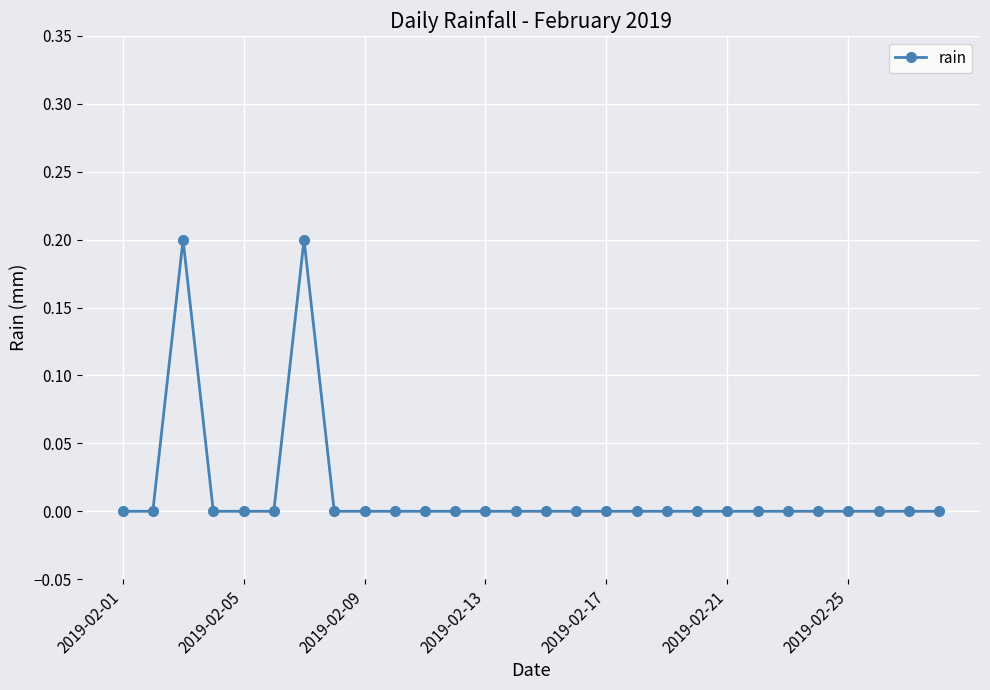

How many categories are shown in the chart?

28